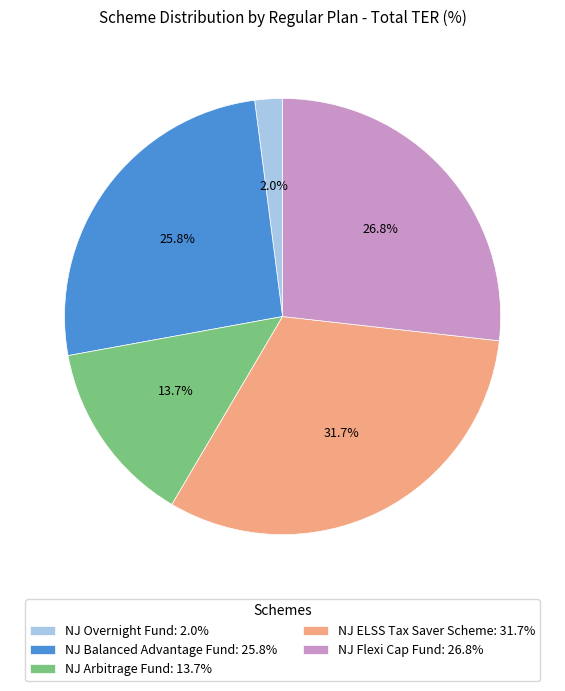

Between NJ Balanced Advantage Fund and NJ ELSS Tax Saver Scheme, which is larger?

NJ ELSS Tax Saver Scheme